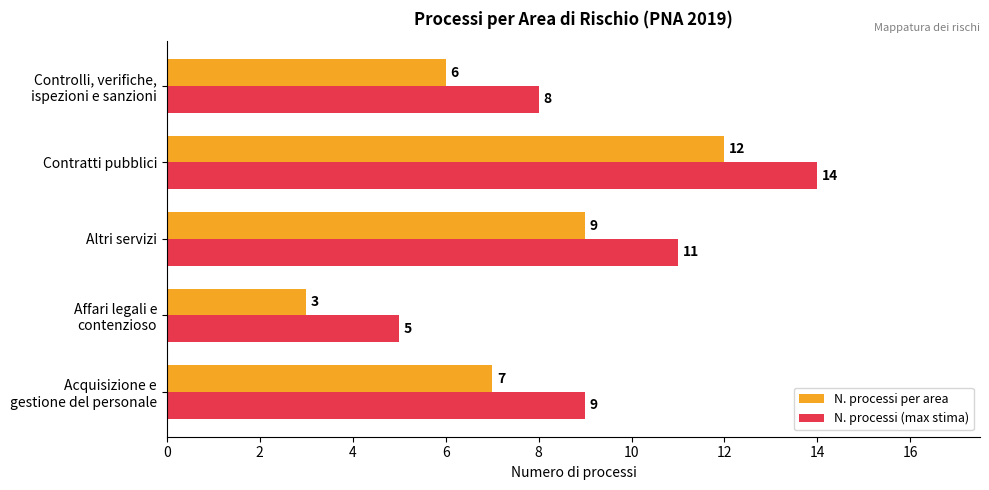

At which category is the sum across all series the highest?

Contratti pubblici